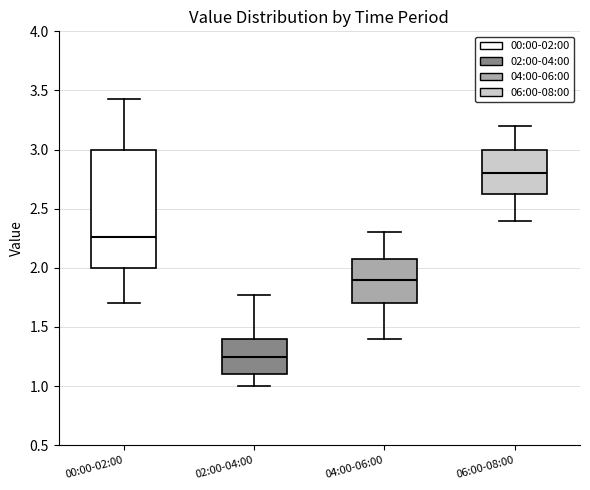

Reading left to right, transcribe this box plot: for each box, give where its median line is, the range the box spans, and where its two whiskers end, as read against the y-axis. The values are not printed on the chart, so give them approximately, as read against the axis.

00:00-02:00: median 2.25, box 2.00 to 3.00, whiskers 1.70 to 3.45
02:00-04:00: median 1.25, box 1.10 to 1.40, whiskers 1.00 to 1.75
04:00-06:00: median 1.90, box 1.70 to 2.10, whiskers 1.40 to 2.30
06:00-08:00: median 2.80, box 2.65 to 3.00, whiskers 2.40 to 3.20